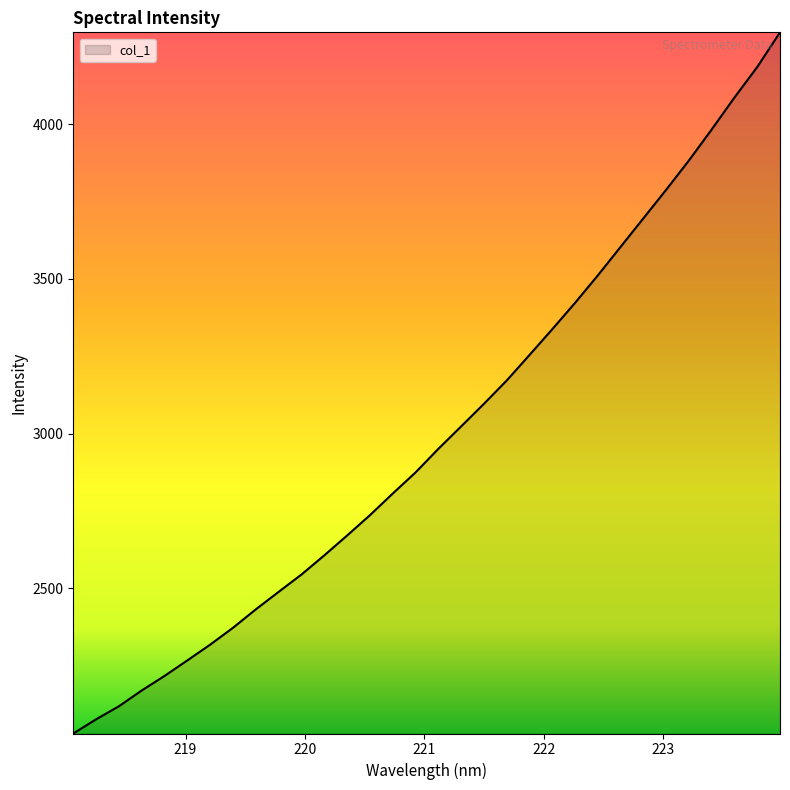

What is the difference between the maximum and minimum values?

2265.0